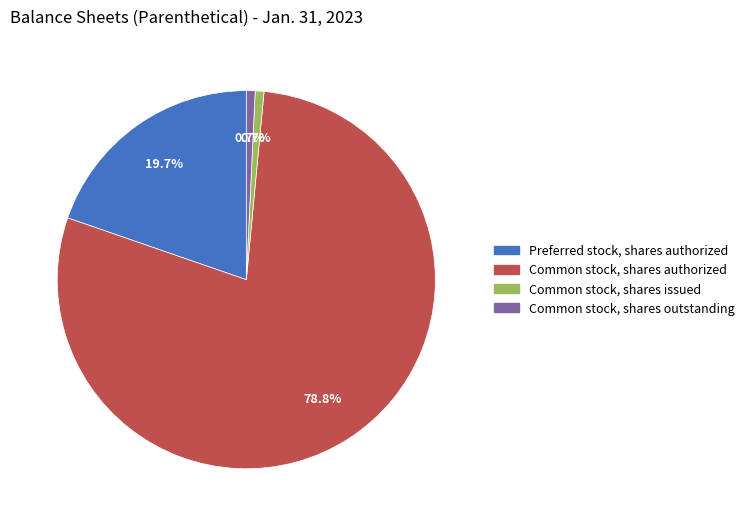

To the nearest percent, what percentage of the pie is Common stock, shares authorized?

79%